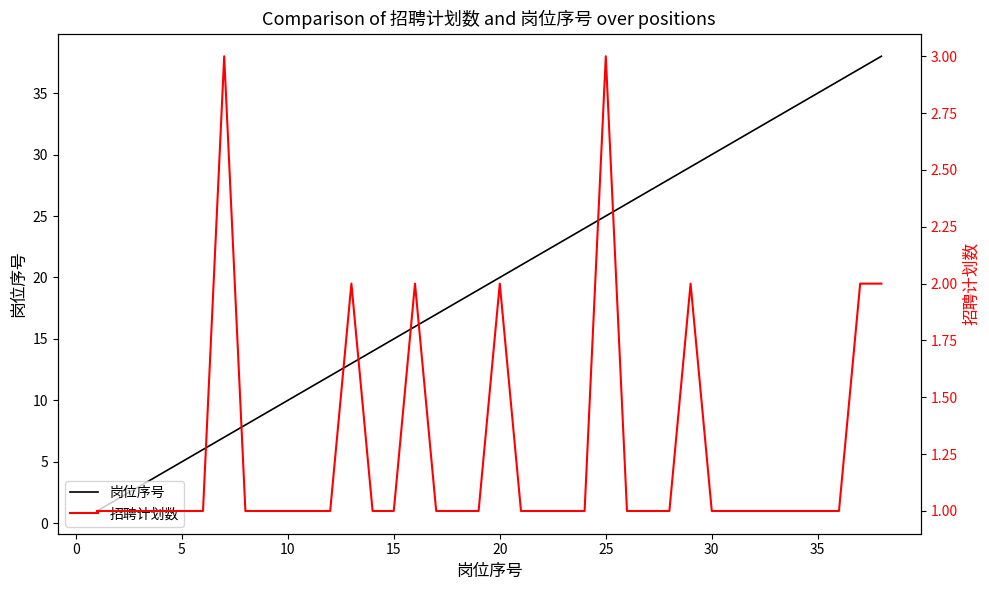

What is the sum of all 岗位序号 values?

741